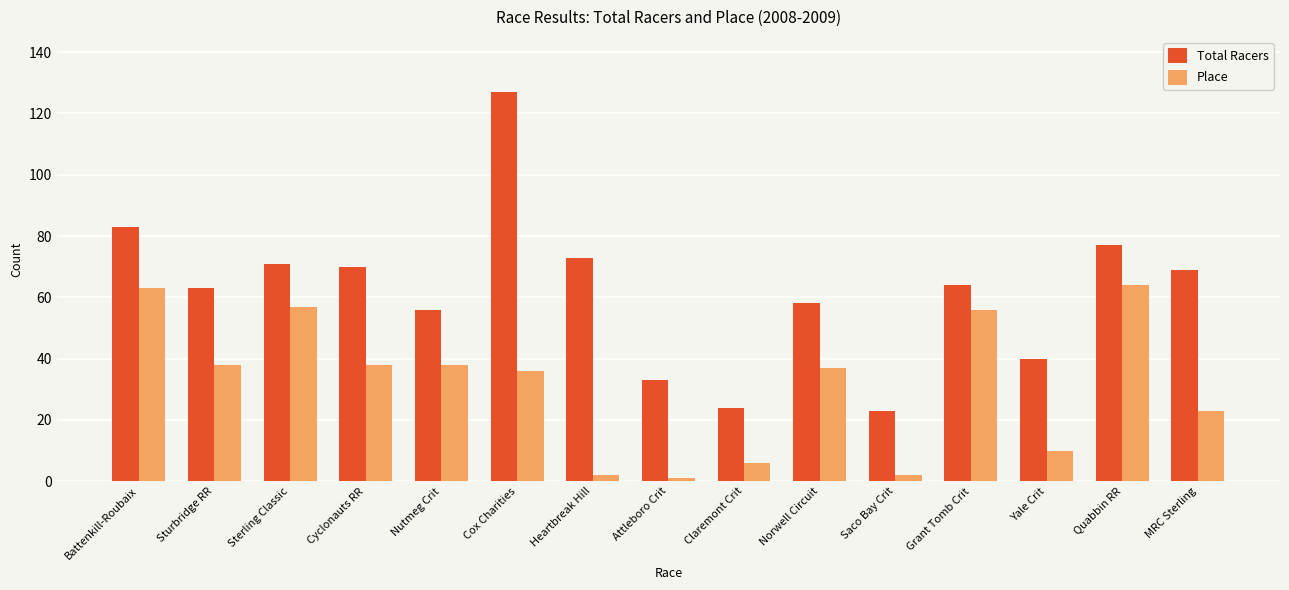

How many values in the Total Racers series are below 64?

7